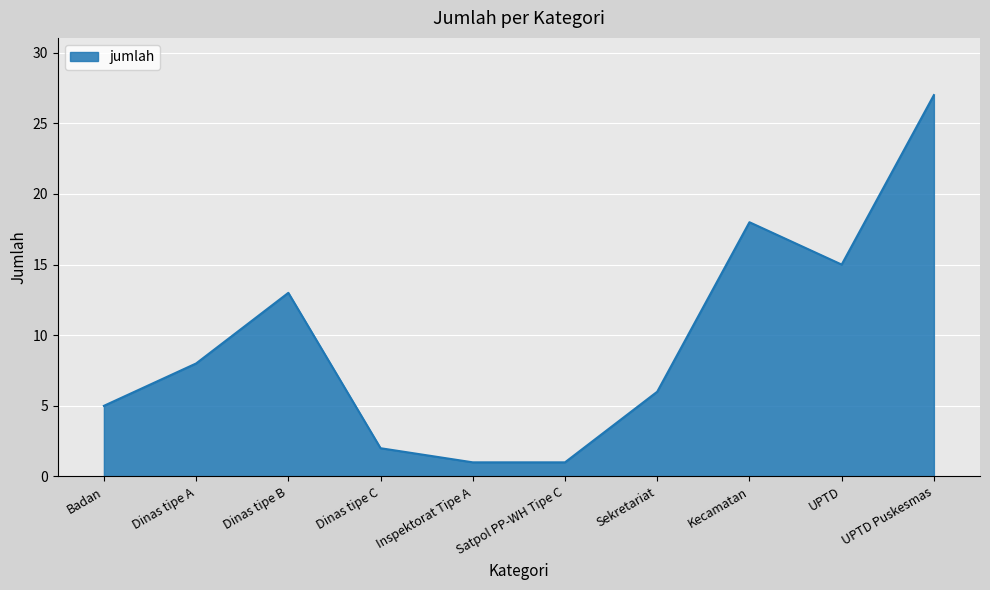

Which label corresponds to the largest value in the chart?

UPTD Puskesmas